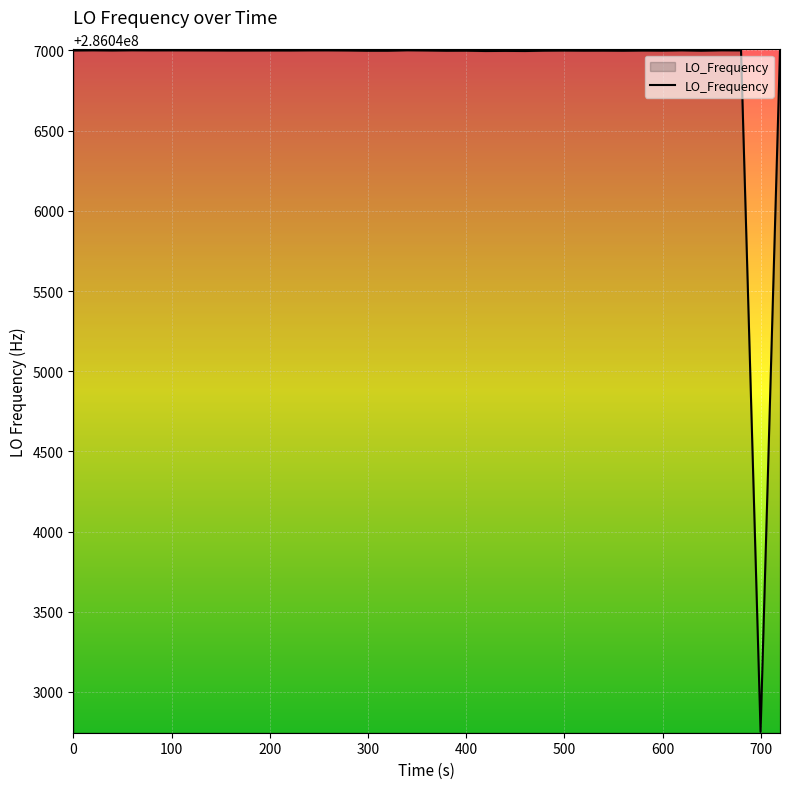

What is the smallest value displayed?

286042750.9